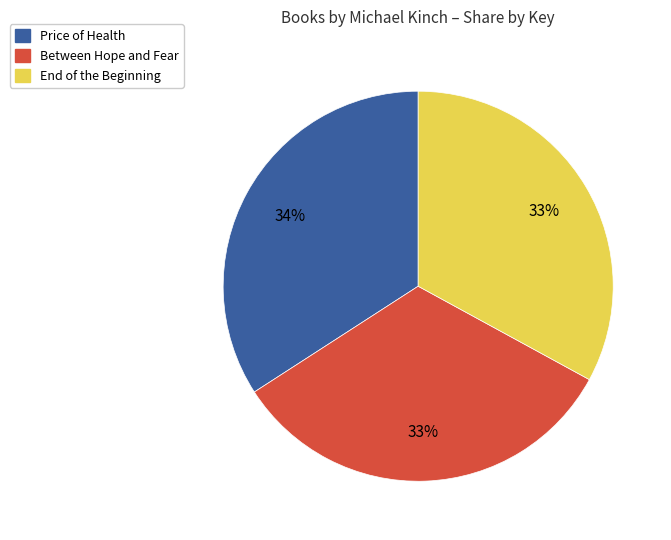

Is it true that Between Hope and Fear is 45% of the pie?

False